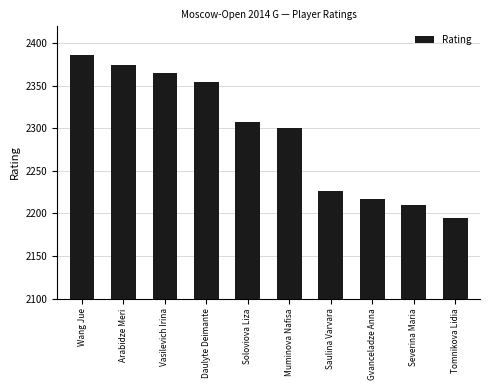

What is the minimum value shown in the chart?

2195